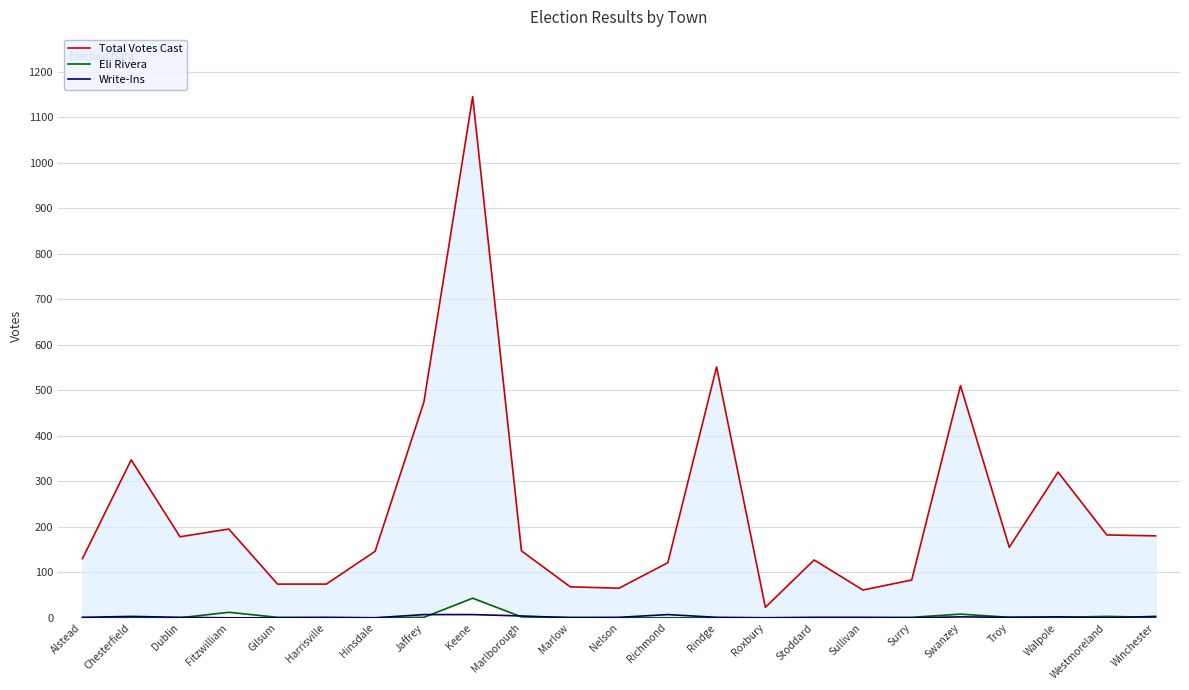

What is the sum of the Write-Ins values at Chesterfield and Dublin?

4